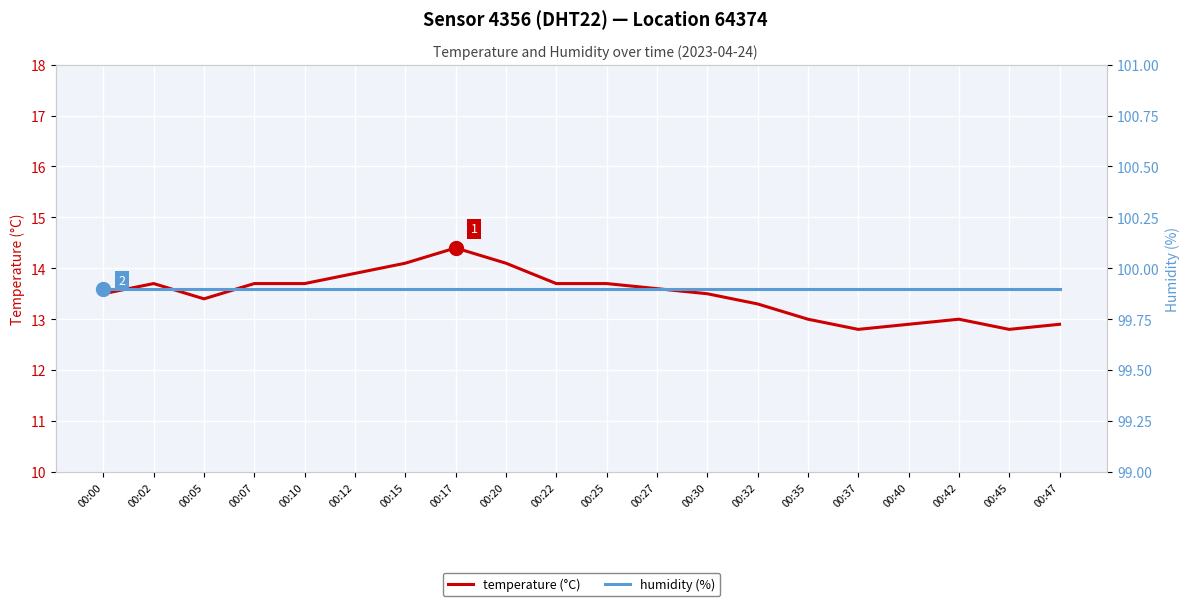

The value of humidity (%) at 00:12 is 130.0. True or false?

False